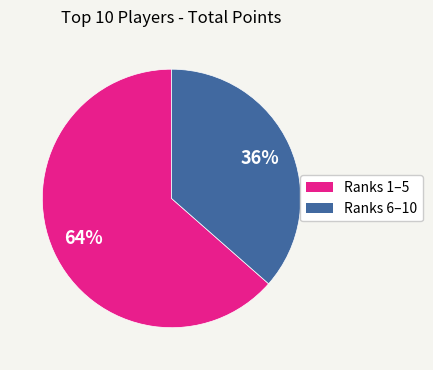

To the nearest percent, what is the average slice percentage?

50%